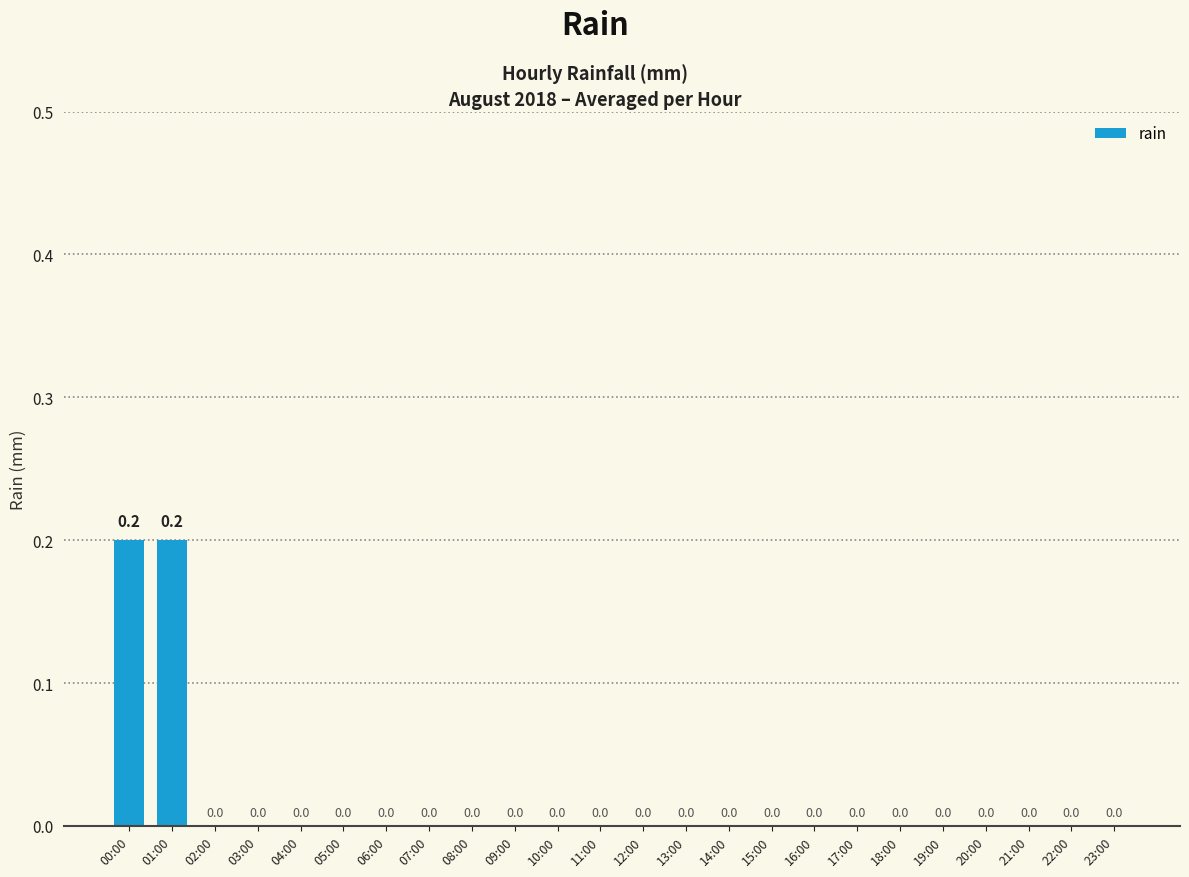

What is the sum of all values?

0.4